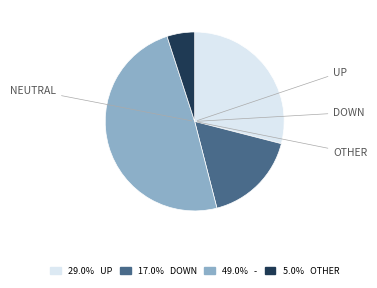

Is there a majority slice in this chart?

No